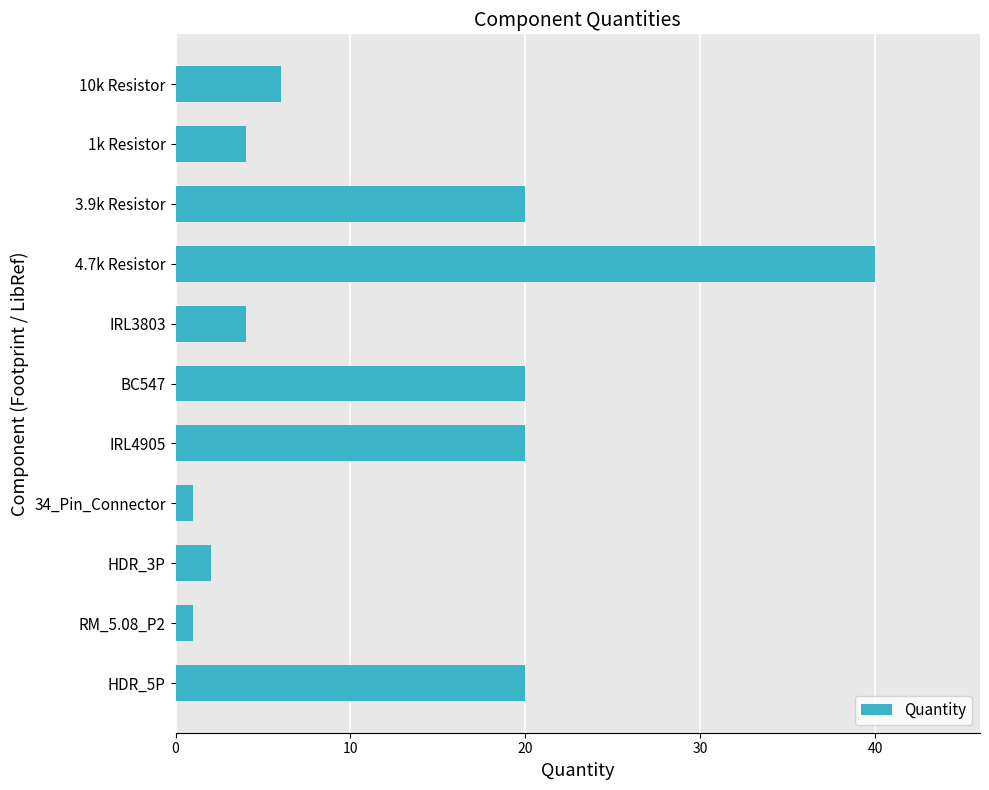

Is it true that the value at BC547 is 20?

True